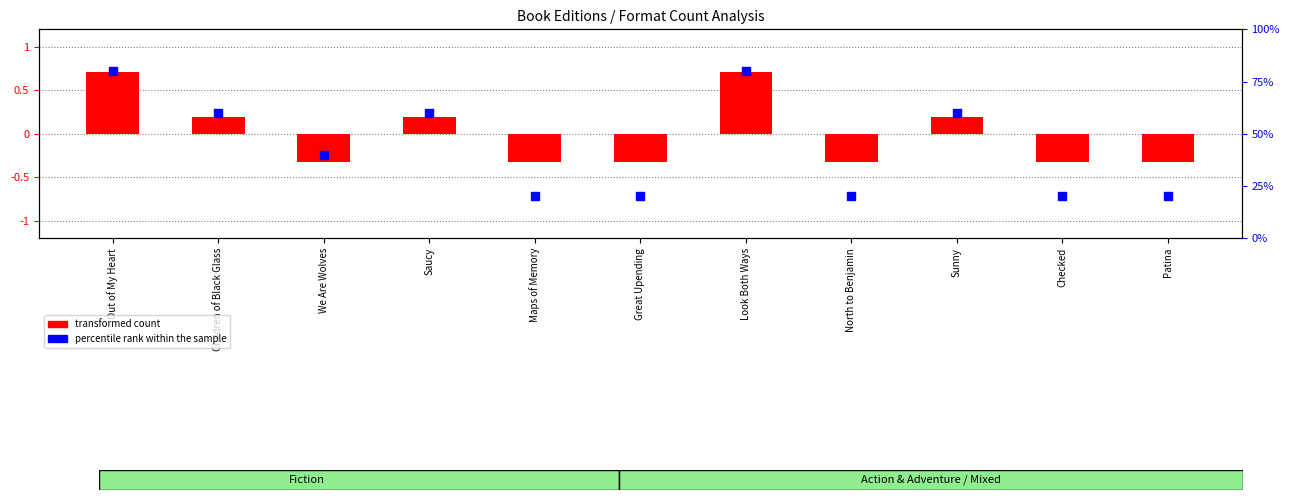

Is the value of percentile rank within the sample at Checked greater than the value of transformed count at Look Both Ways?

No